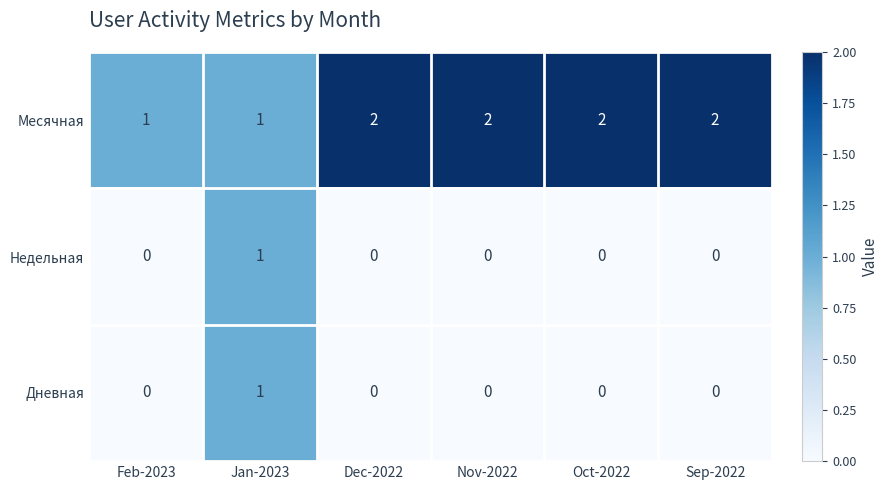

How many Недельная values are between 0 and 1?

6